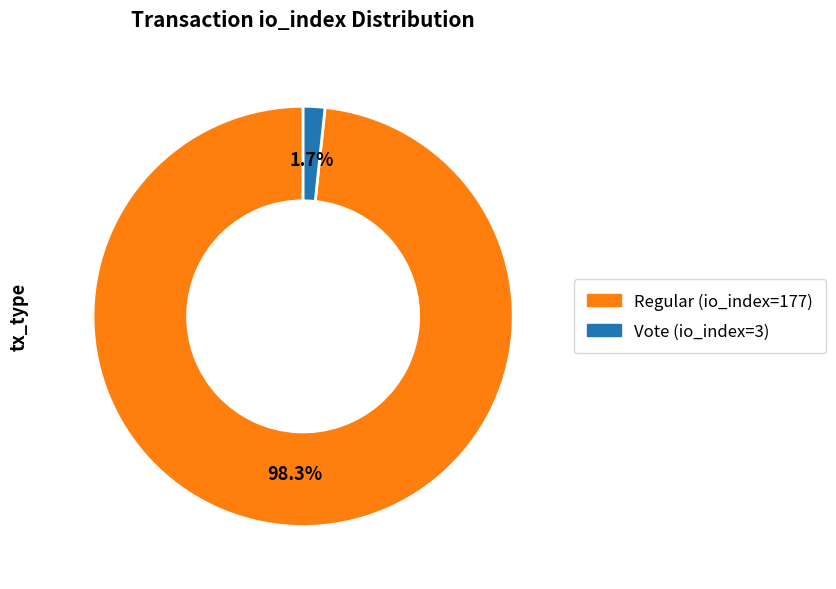

To the nearest percent, what portion does Vote (io_index=3) represent?

2%